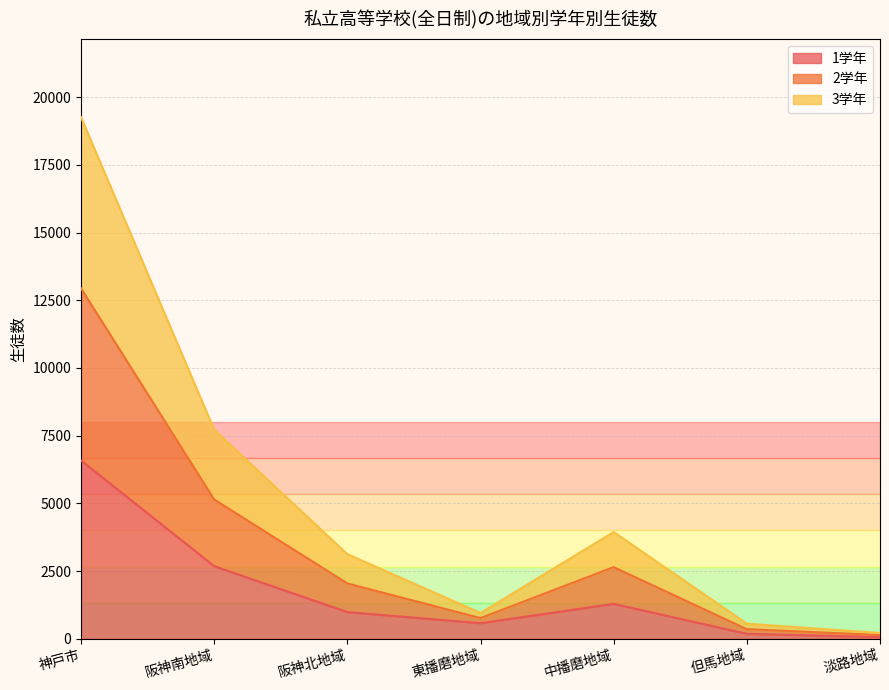

What is the total value across all series at 中播磨地域?

3942